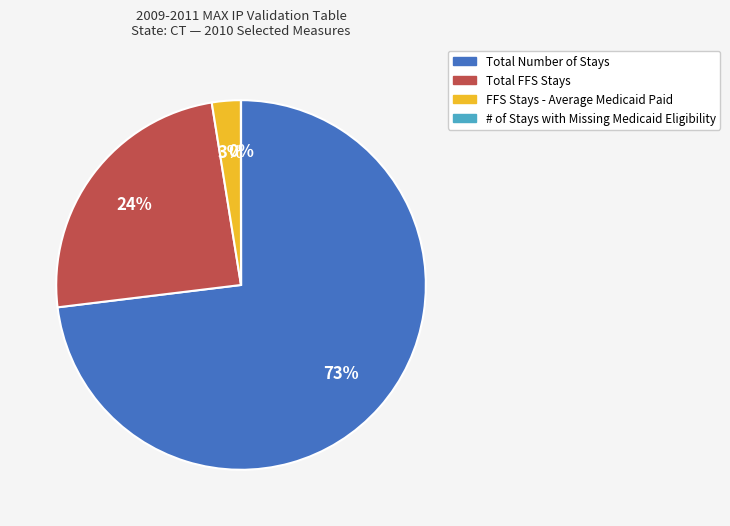

To the nearest percent, what is the average slice percentage?

25%